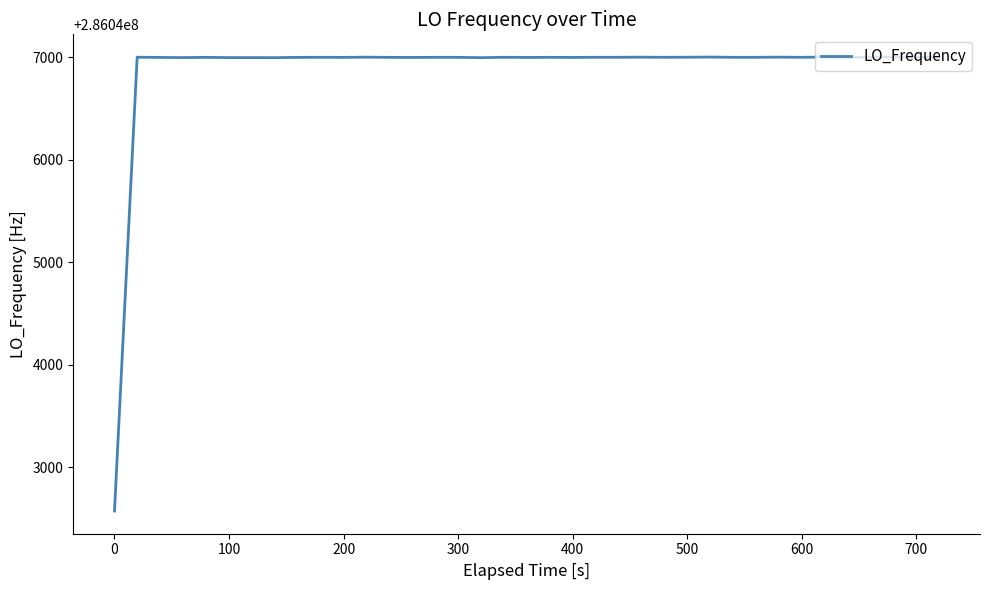

What is the maximum value shown in the chart?

286047002.5